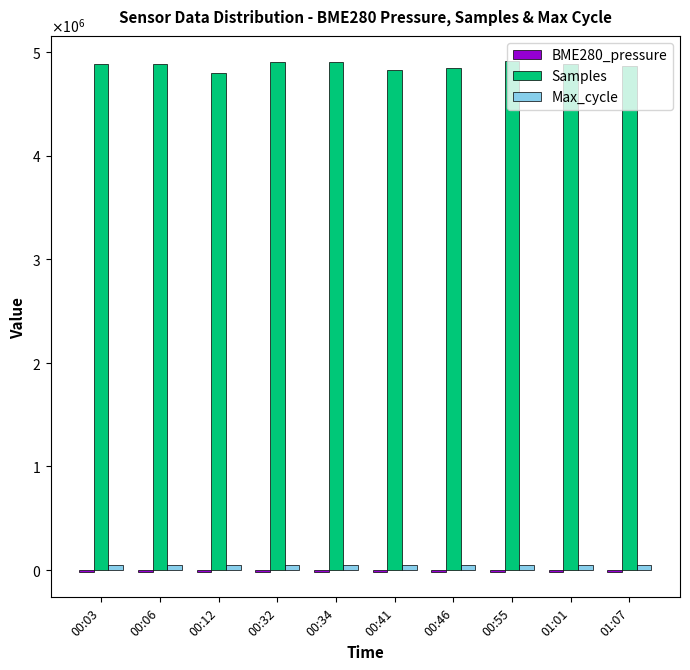

Are the bars grouped side by side (vs. stacked)?

Yes